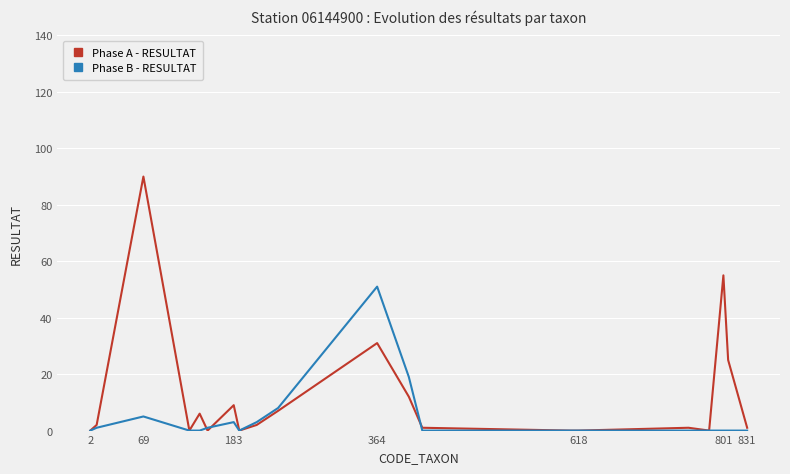

What is the maximum value shown in the chart?

90